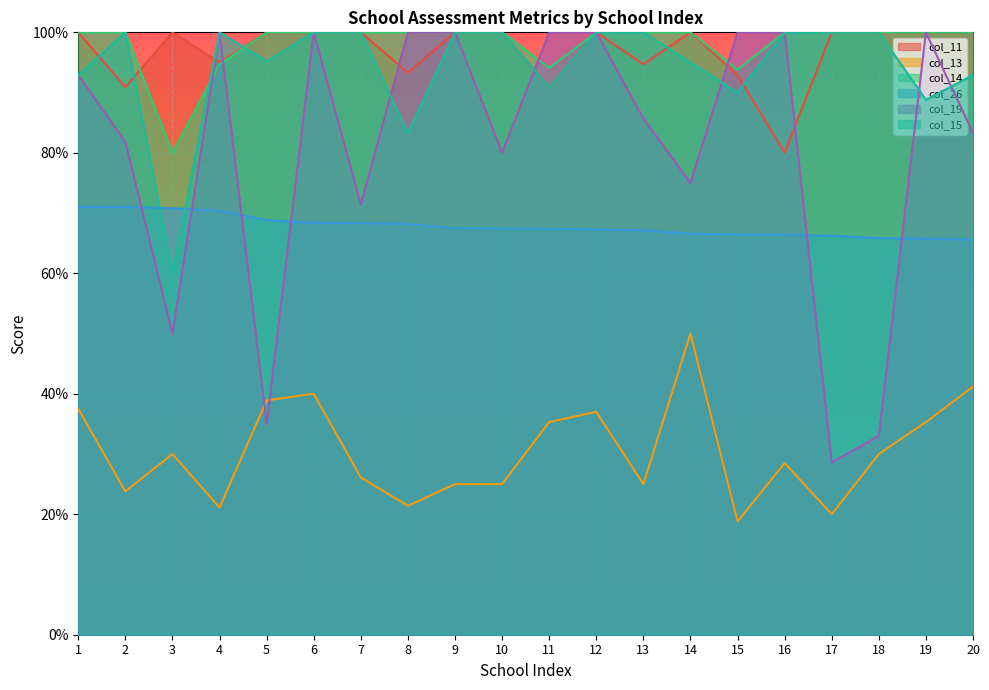

Rank the series by their maximum value, from lowest to highest.

col_13, col_26, col_11, col_14, col_19, col_15